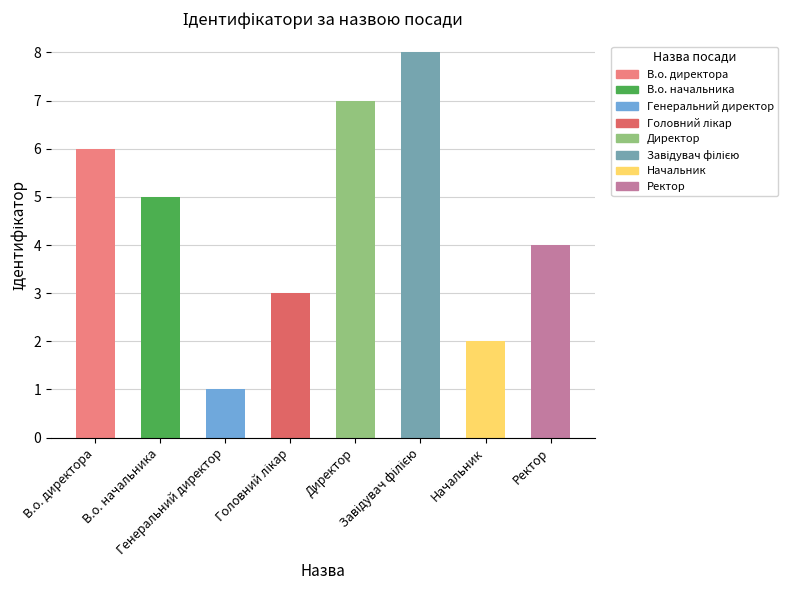

What is the difference between the second highest and minimum values?

6